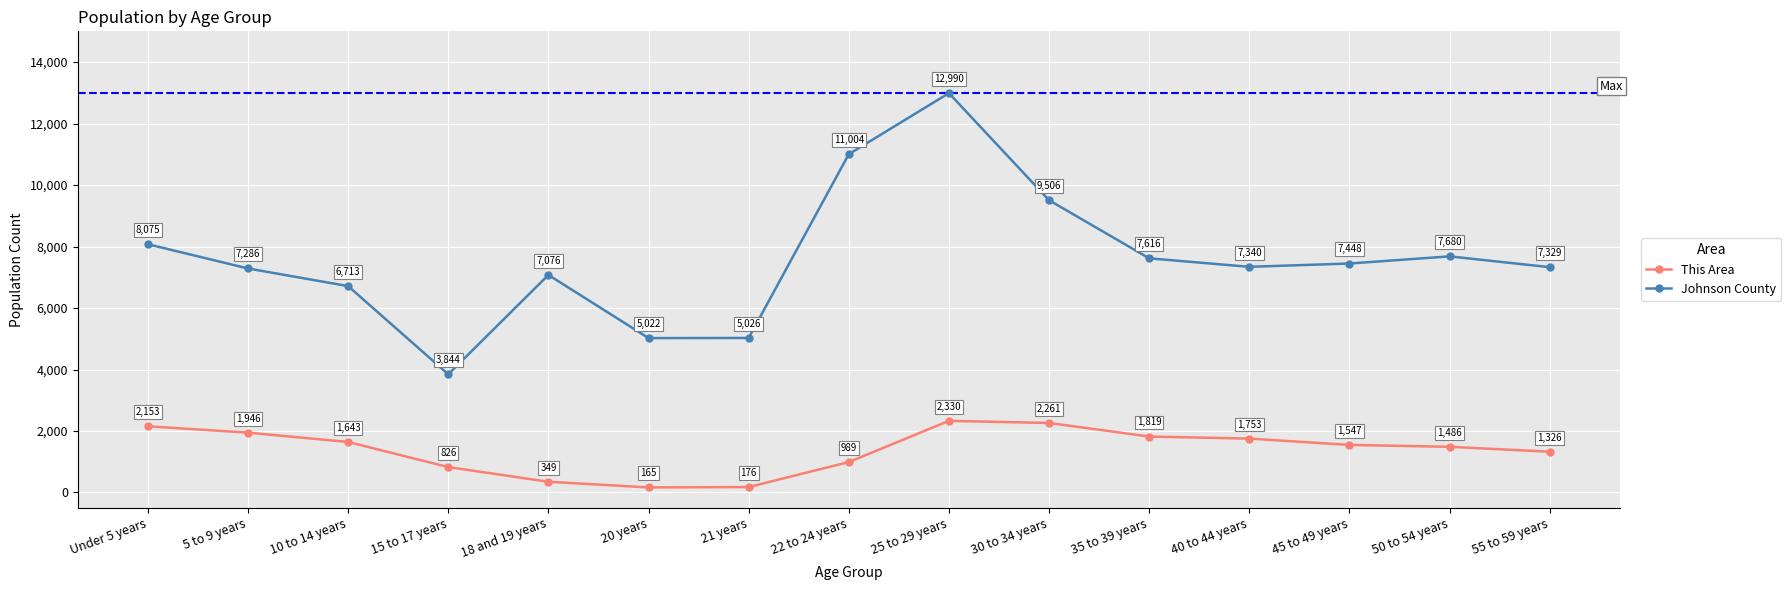

Reading left to right, what are all the values shown in this chart?

This Area: Under 5 years=2153	5 to 9 years=1946	10 to 14 years=1643	15 to 17 years=826	18 and 19 years=349	20 years=165	21 years=176	22 to 24 years=989	25 to 29 years=2330	30 to 34 years=2261	35 to 39 years=1819	40 to 44 years=1753	45 to 49 years=1547	50 to 54 years=1486	55 to 59 years=1326
Johnson County: Under 5 years=8075	5 to 9 years=7286	10 to 14 years=6713	15 to 17 years=3844	18 and 19 years=7076	20 years=5022	21 years=5026	22 to 24 years=11004	25 to 29 years=12990	30 to 34 years=9506	35 to 39 years=7616	40 to 44 years=7340	45 to 49 years=7448	50 to 54 years=7680	55 to 59 years=7329